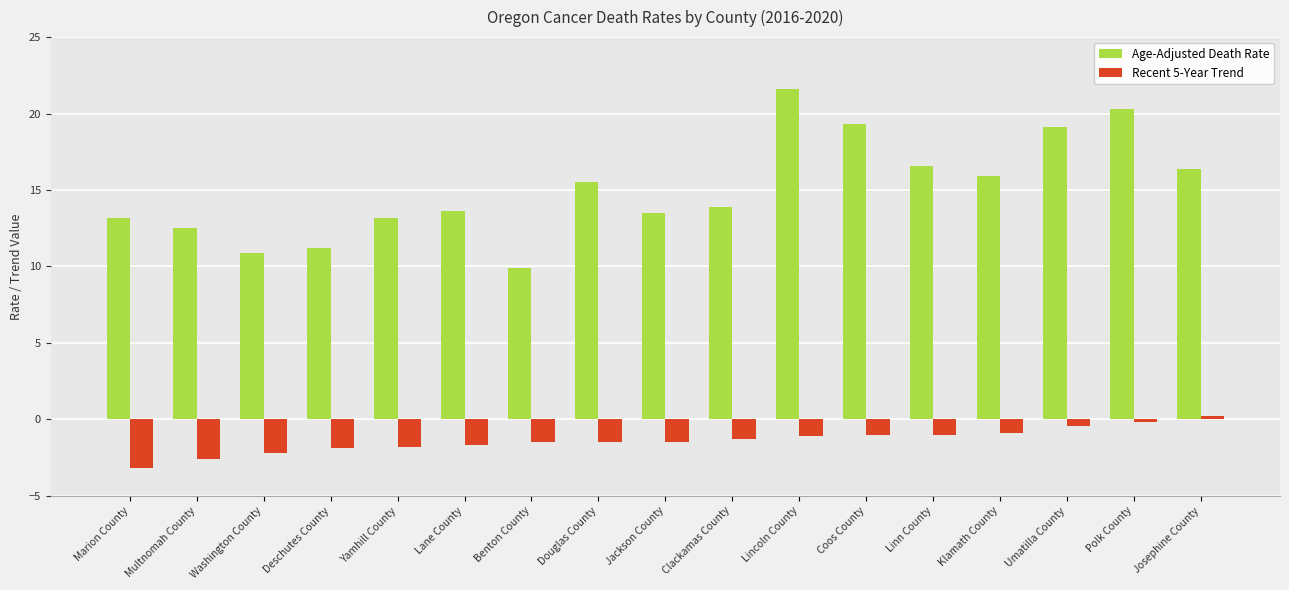

Is it true that Age-Adjusted Death Rate equals 11.2 at Deschutes County?

True